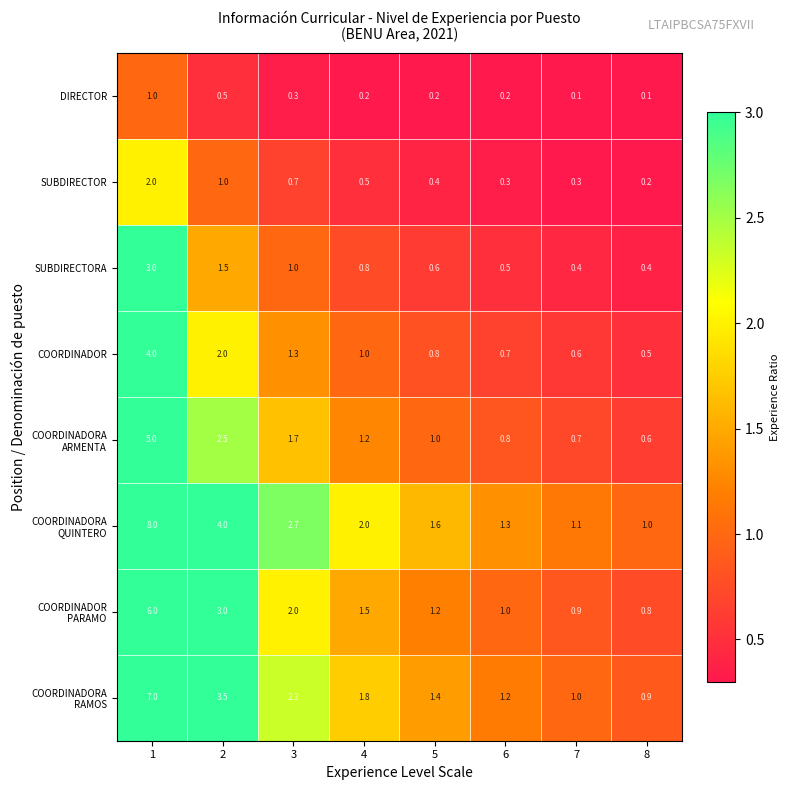

What is the total value across all series at 6?

6.0